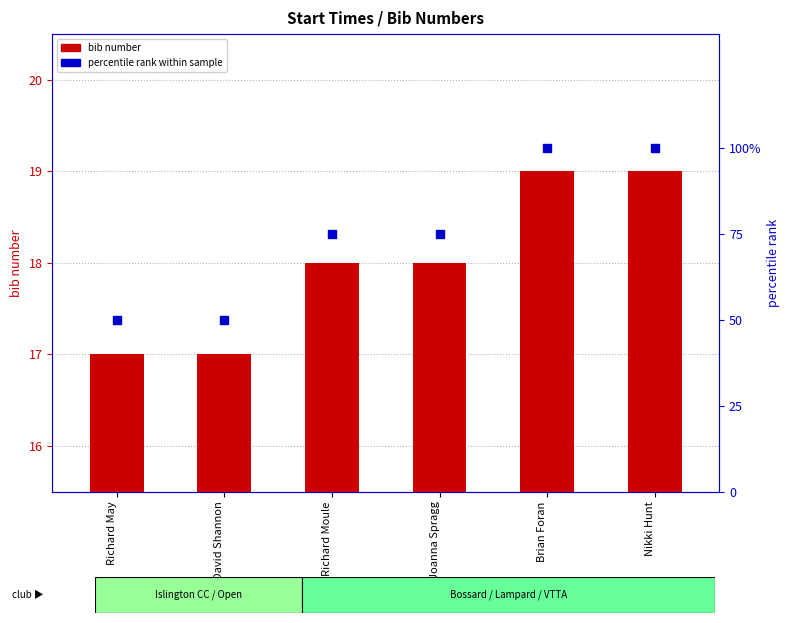

Is the value of percentile rank at Nikki Hunt greater than the value of bib number at Nikki Hunt?

Yes